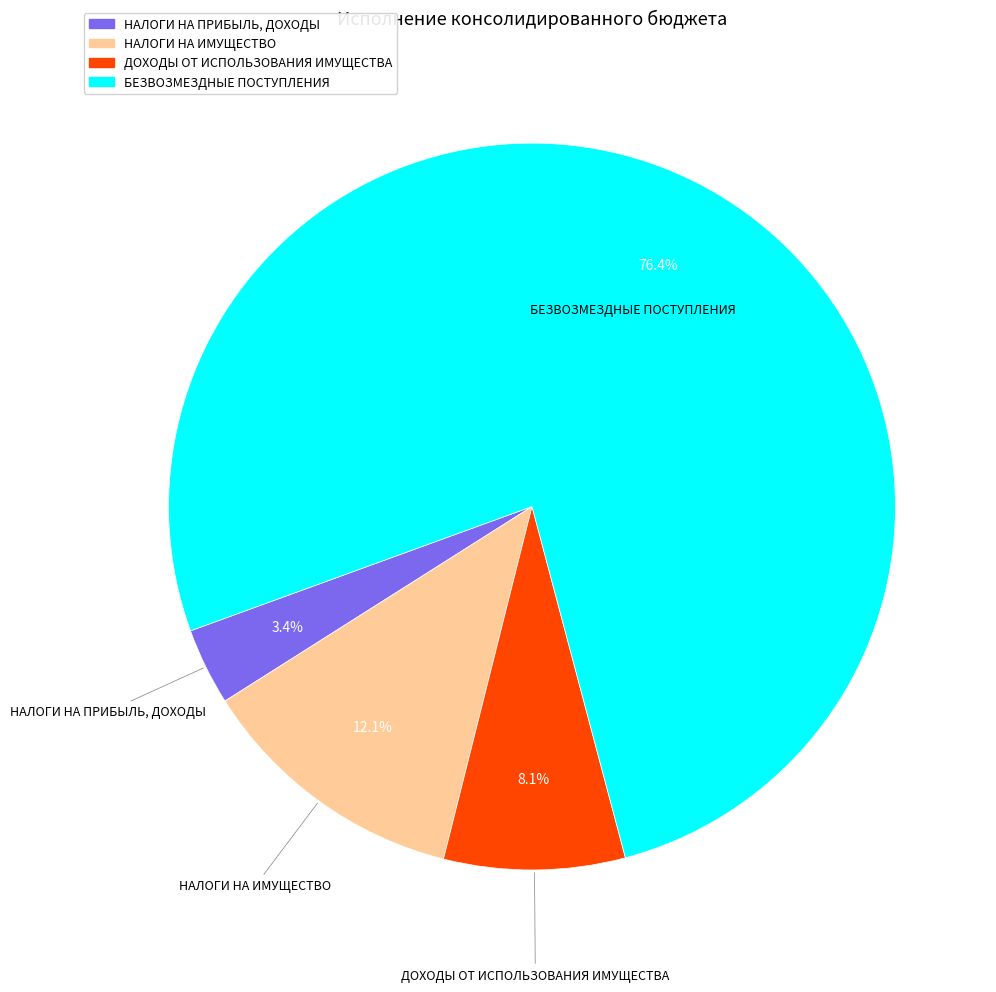

Does any single category account for the majority?

Yes